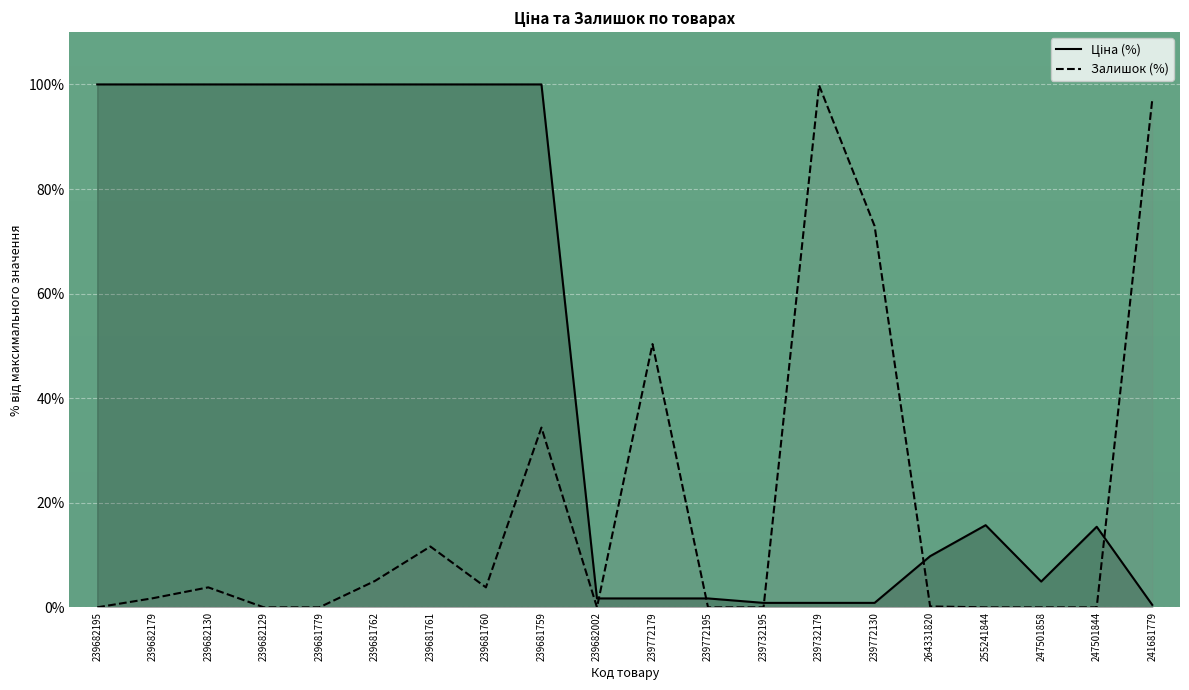

Between 239772195 and 247501858, which is larger?

247501858